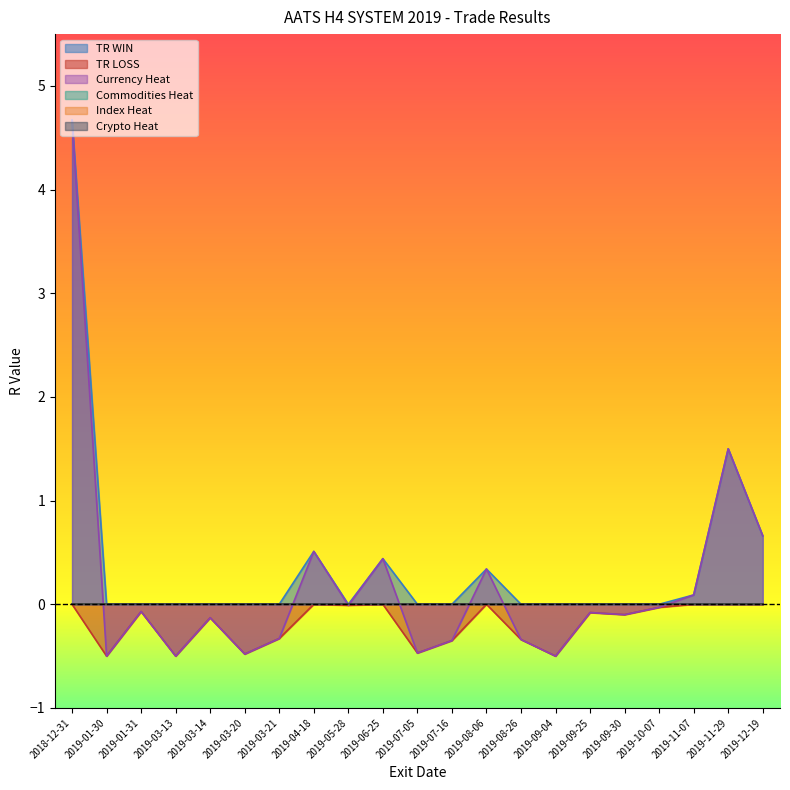

What is the lowest value of the Currency Heat series?

-0.5